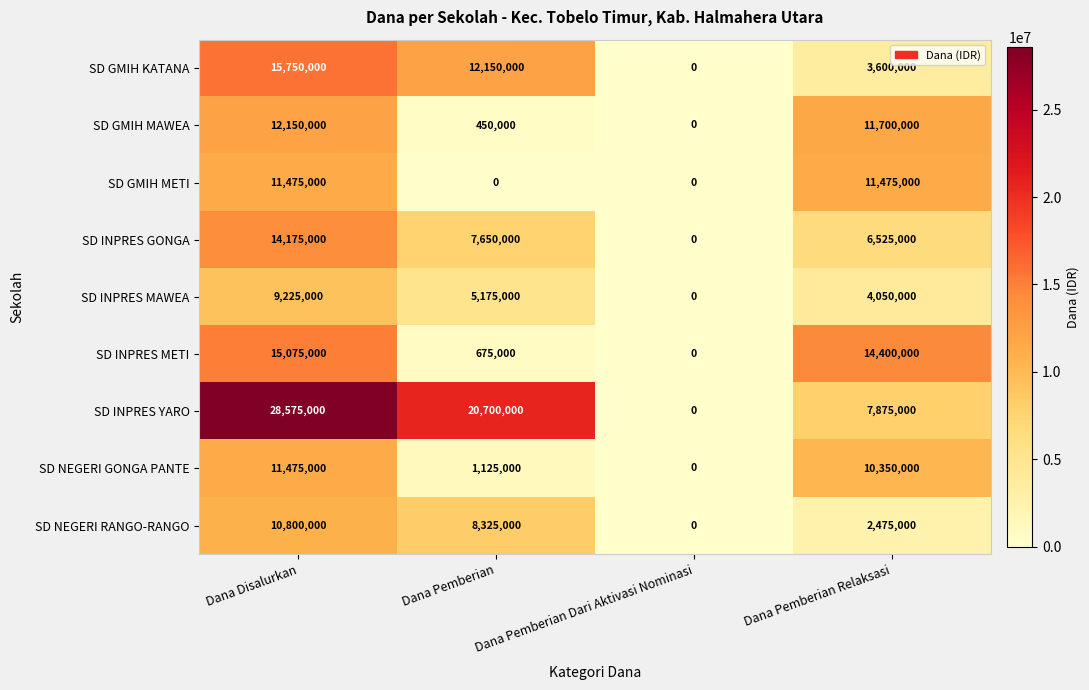

Rank the series at Dana Pemberian from lowest to highest value.

SD GMIH METI, SD GMIH MAWEA, SD INPRES METI, SD NEGERI GONGA PANTE, SD INPRES MAWEA, SD INPRES GONGA, SD NEGERI RANGO-RANGO, SD GMIH KATANA, SD INPRES YARO